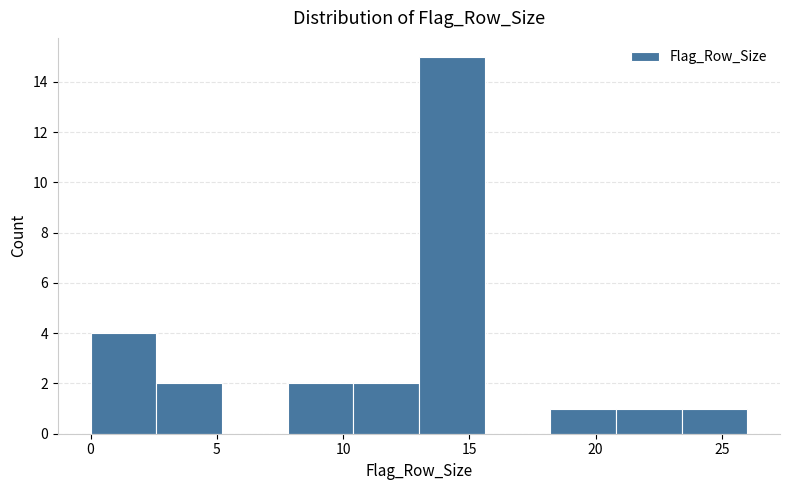

Reading left to right, transcribe this chart: for each bar, give the range it covers on the x-axis and its height. Neither the bar edges nor the heights are printed on the chart, so give them approximately, as read against the axes.

0.0 to 2.6: 4
2.6 to 5.2: 2
5.2 to 7.8: 0
7.8 to 10.4: 2
10.4 to 13.0: 2
13.0 to 15.6: 15
15.6 to 18.2: 0
18.2 to 20.8: 1
20.8 to 23.4: 1
23.4 to 26.0: 1